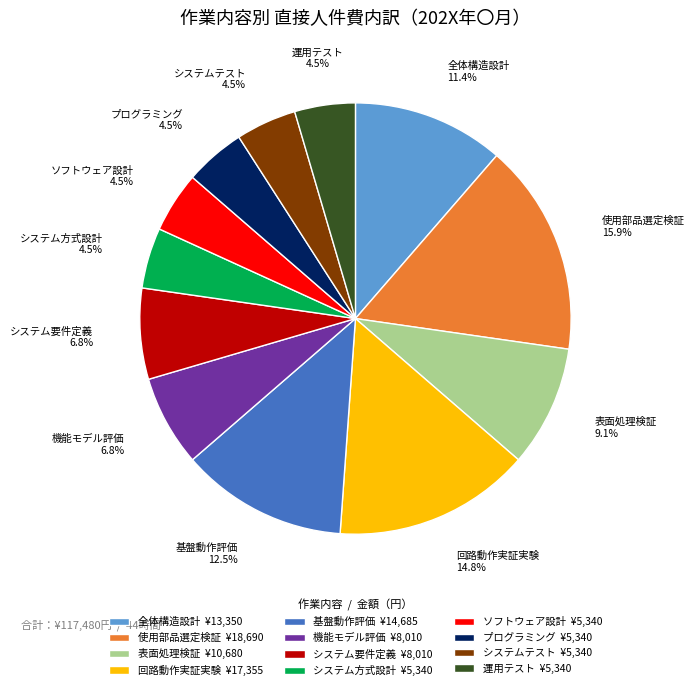

To the nearest percent, what percentage of the pie is 表面処理検証?

9%